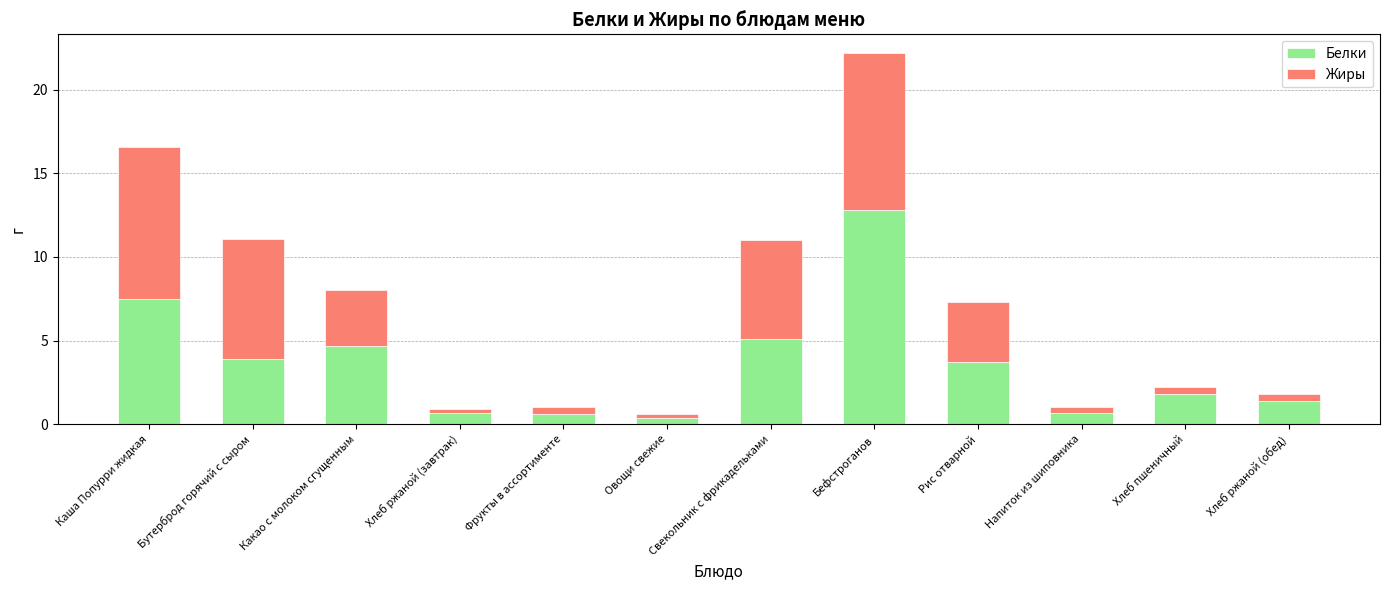

Is it true that Белки equals 4.7 at Какао с молоком сгущенным?

True